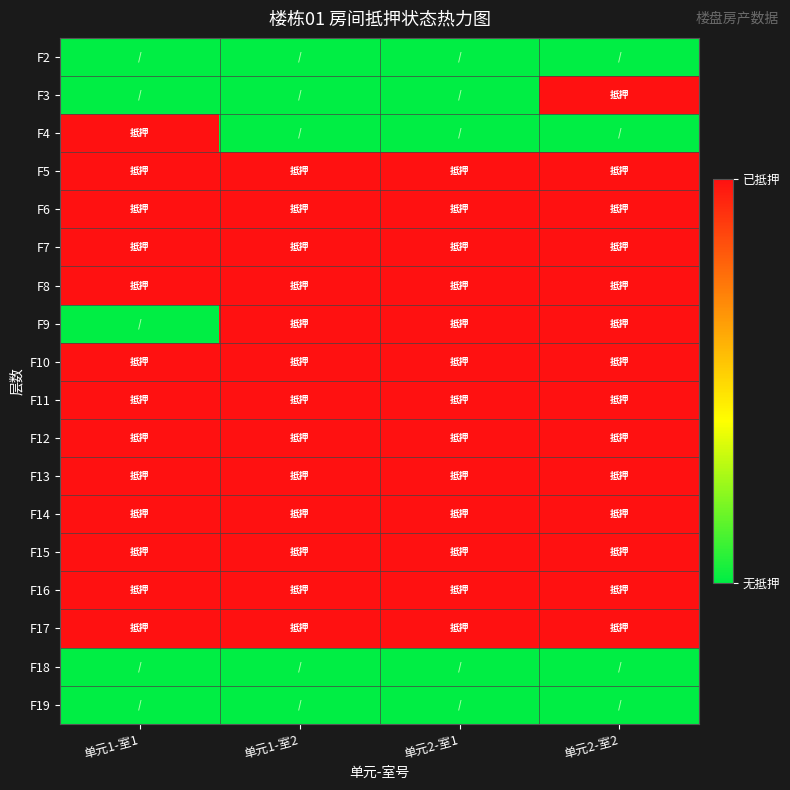

Reading left to right, list all the values displayed in this chart.

F2: 单元1-室1=0	单元1-室2=0	单元2-室1=0	单元2-室2=0
F3: 单元1-室1=0	单元1-室2=0	单元2-室1=0	单元2-室2=1
F4: 单元1-室1=1	单元1-室2=0	单元2-室1=0	单元2-室2=0
F5: 单元1-室1=1	单元1-室2=1	单元2-室1=1	单元2-室2=1
F6: 单元1-室1=1	单元1-室2=1	单元2-室1=1	单元2-室2=1
F7: 单元1-室1=1	单元1-室2=1	单元2-室1=1	单元2-室2=1
F8: 单元1-室1=1	单元1-室2=1	单元2-室1=1	单元2-室2=1
F9: 单元1-室1=0	单元1-室2=1	单元2-室1=1	单元2-室2=1
F10: 单元1-室1=1	单元1-室2=1	单元2-室1=1	单元2-室2=1
F11: 单元1-室1=1	单元1-室2=1	单元2-室1=1	单元2-室2=1
F12: 单元1-室1=1	单元1-室2=1	单元2-室1=1	单元2-室2=1
F13: 单元1-室1=1	单元1-室2=1	单元2-室1=1	单元2-室2=1
F14: 单元1-室1=1	单元1-室2=1	单元2-室1=1	单元2-室2=1
F15: 单元1-室1=1	单元1-室2=1	单元2-室1=1	单元2-室2=1
F16: 单元1-室1=1	单元1-室2=1	单元2-室1=1	单元2-室2=1
F17: 单元1-室1=1	单元1-室2=1	单元2-室1=1	单元2-室2=1
F18: 单元1-室1=0	单元1-室2=0	单元2-室1=0	单元2-室2=0
F19: 单元1-室1=0	单元1-室2=0	单元2-室1=0	单元2-室2=0